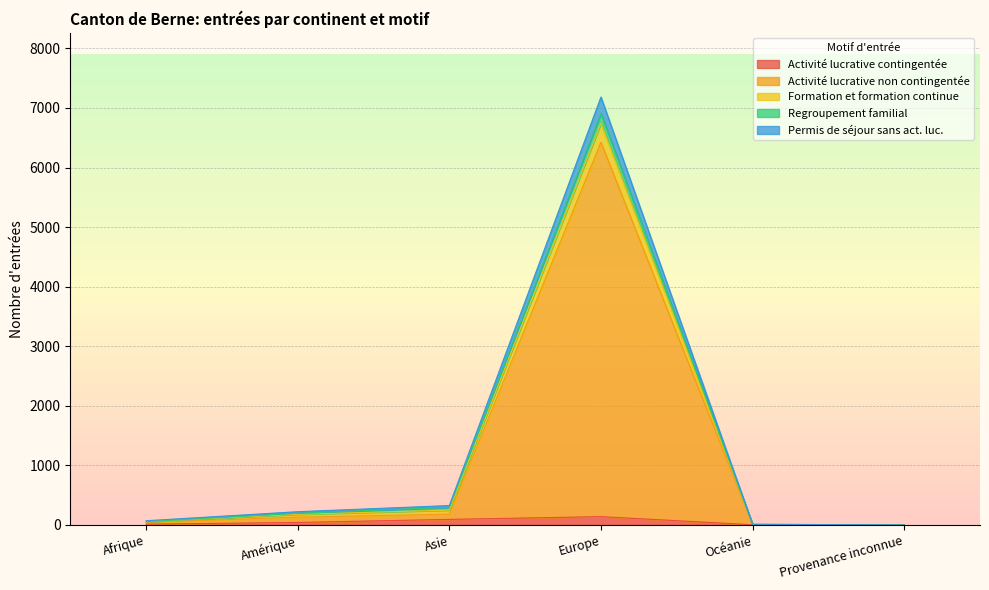

At which category is the sum across all series the highest?

Europe